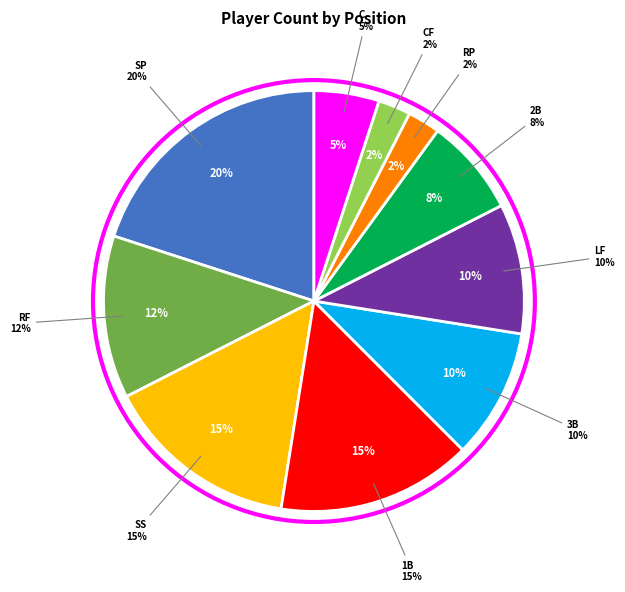

Which has a higher value, RP or LF?

LF